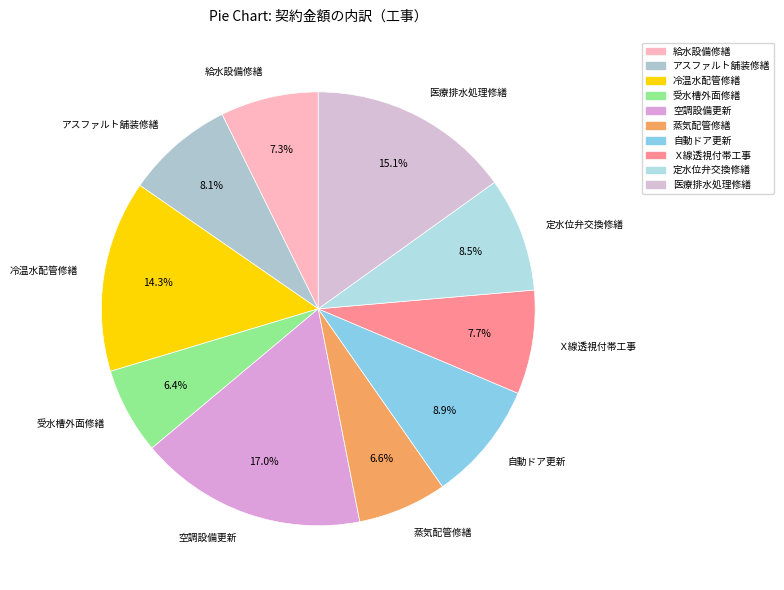

Between アスファルト舗装修繕 and 受水槽外面修繕, which is larger?

アスファルト舗装修繕